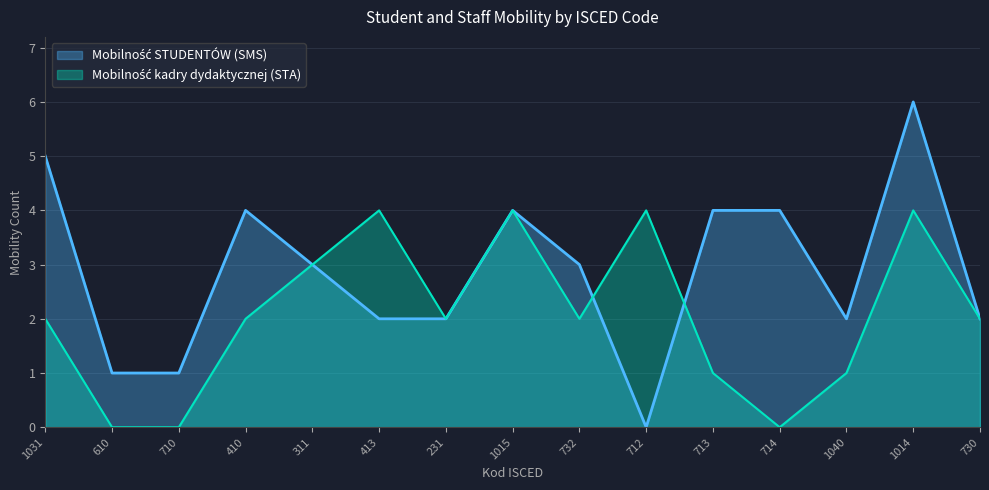

How many times do Mobilność kadry dydaktycznej (STA) and Mobilność STUDENTÓW (SMS) cross each other?

2